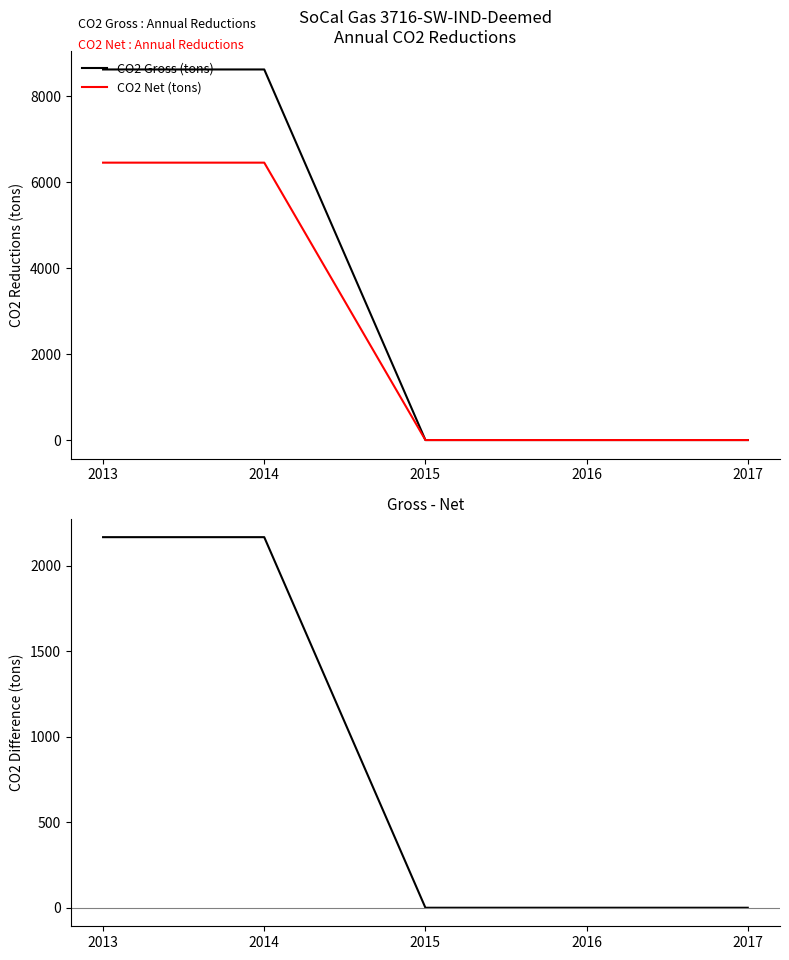

Which series changed the most between 2013 and 2017?

CO2 Gross (tons)